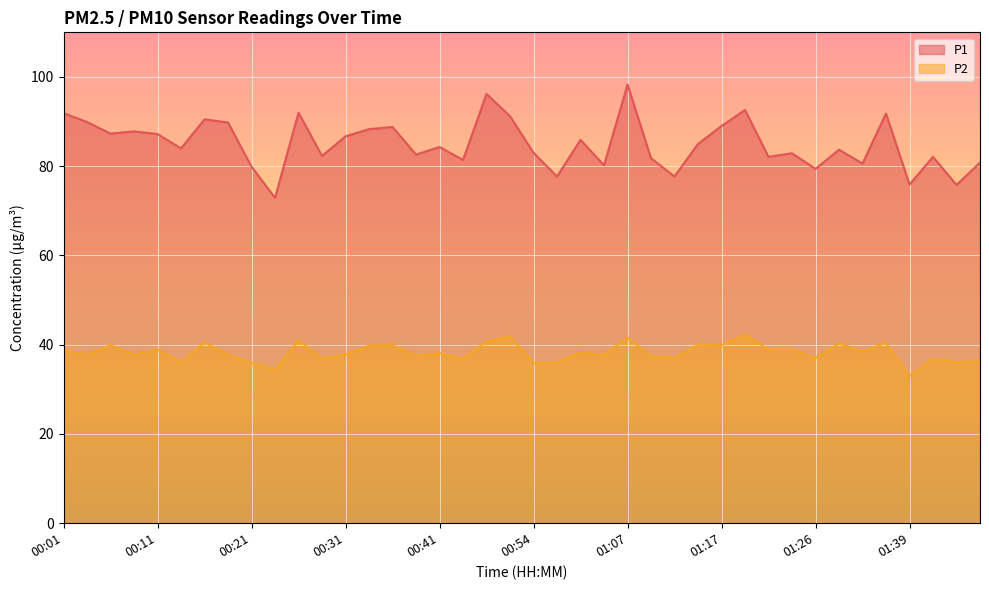

Read the P1 value at 00:36.

88.8